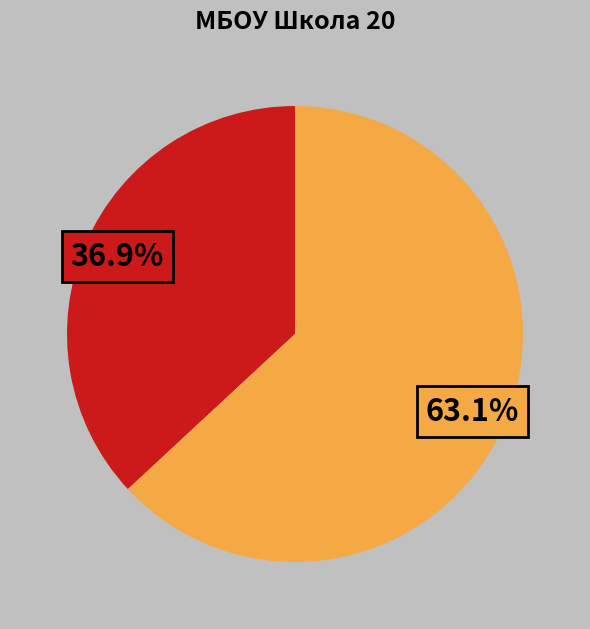

Is there a majority slice in this chart?

Yes